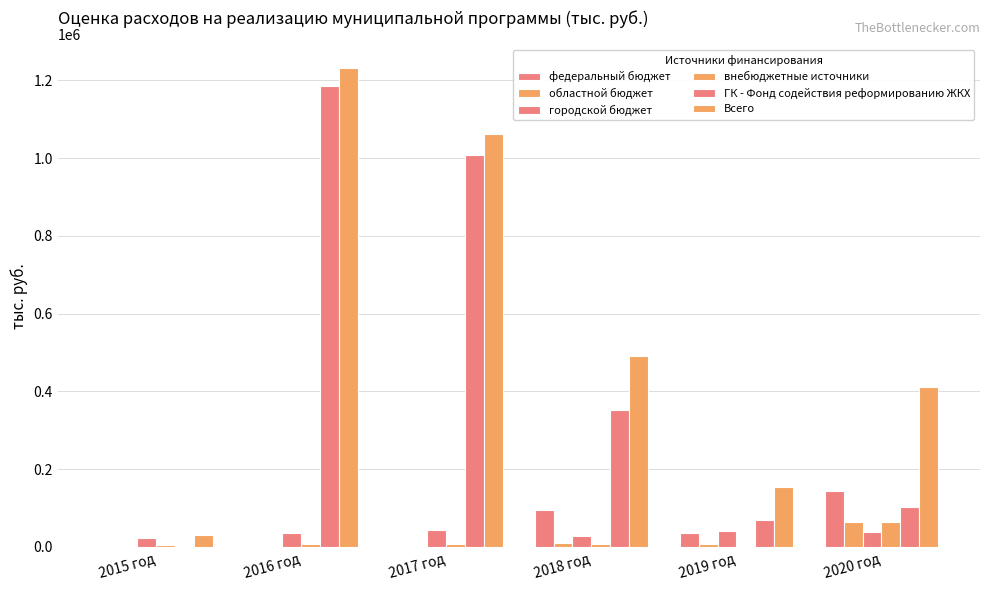

What is the label of the 5th bar from the right?

2016 год